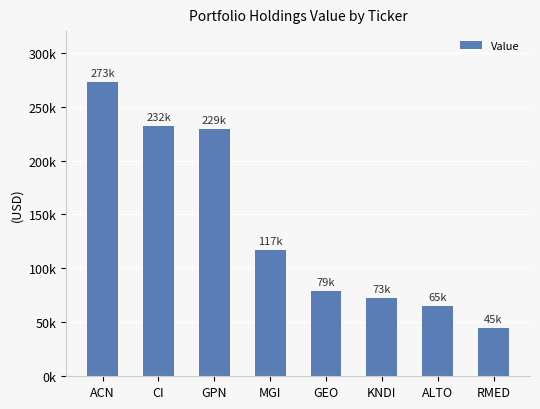

What is the greatest value displayed?

273000